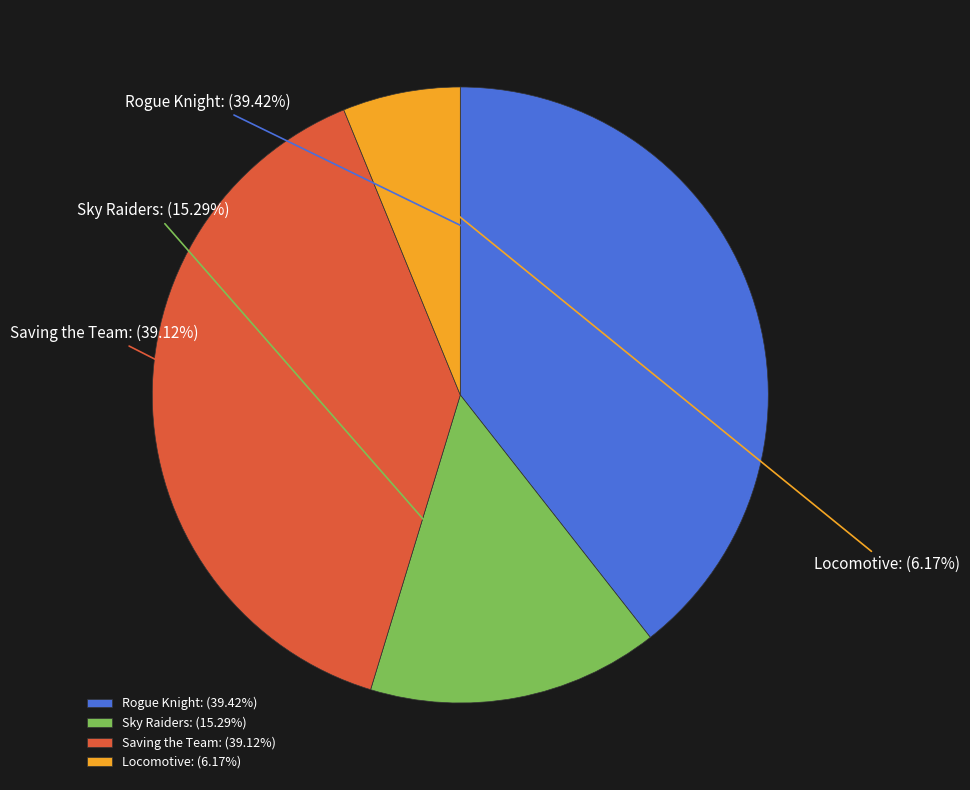

What percentage do Sky Raiders and Saving the Team together represent?

54.4%